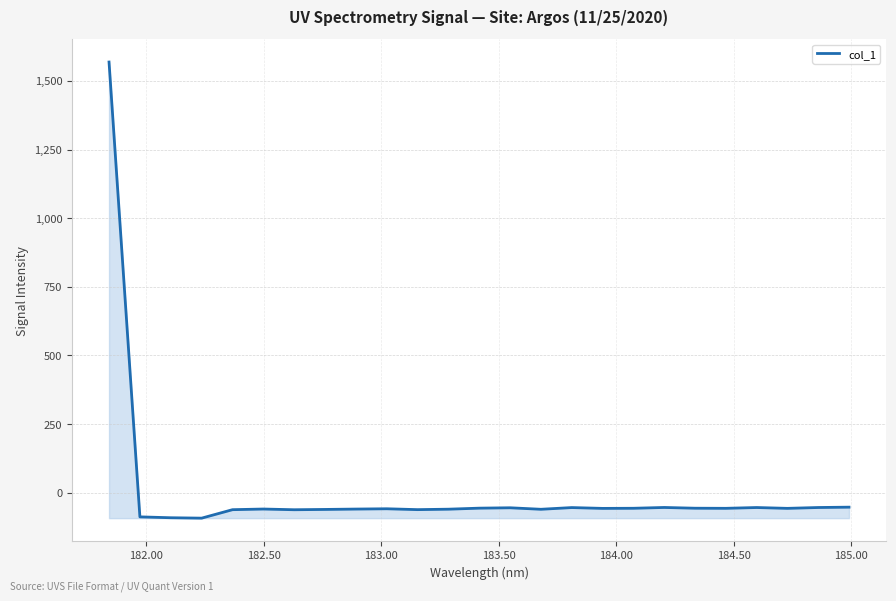

What is the difference between the maximum and minimum values?

1661.2